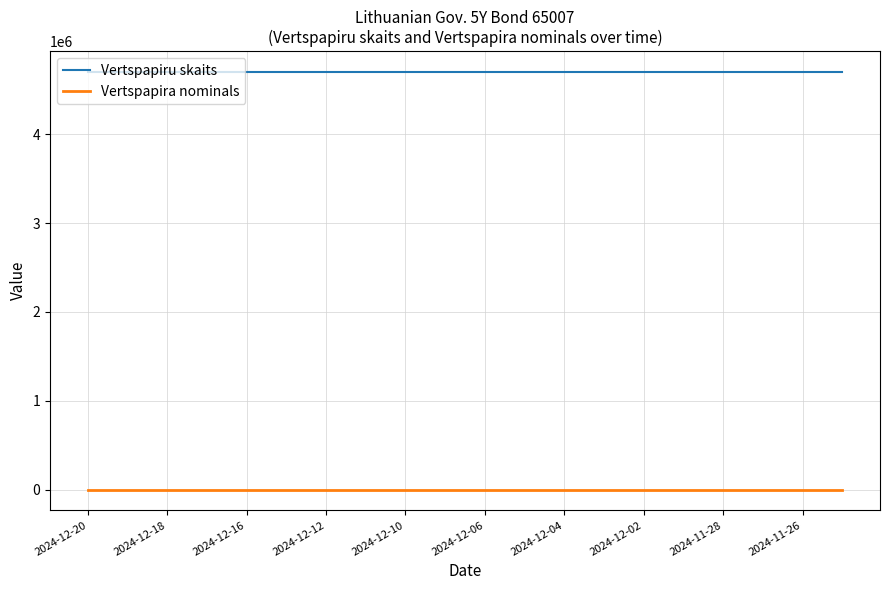

True or false: Vertspapira nominals and Vertspapiru skaits intersect in this chart.

False